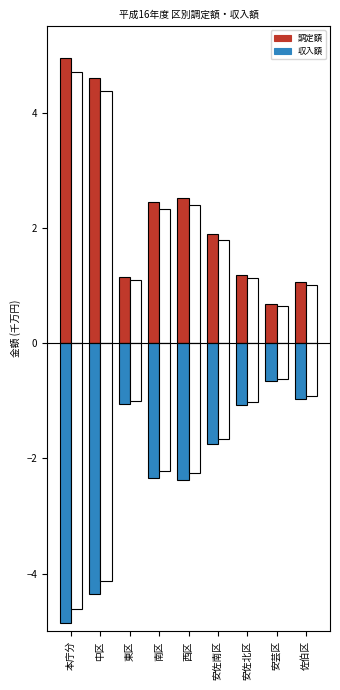

What position from the right is 西区?

5